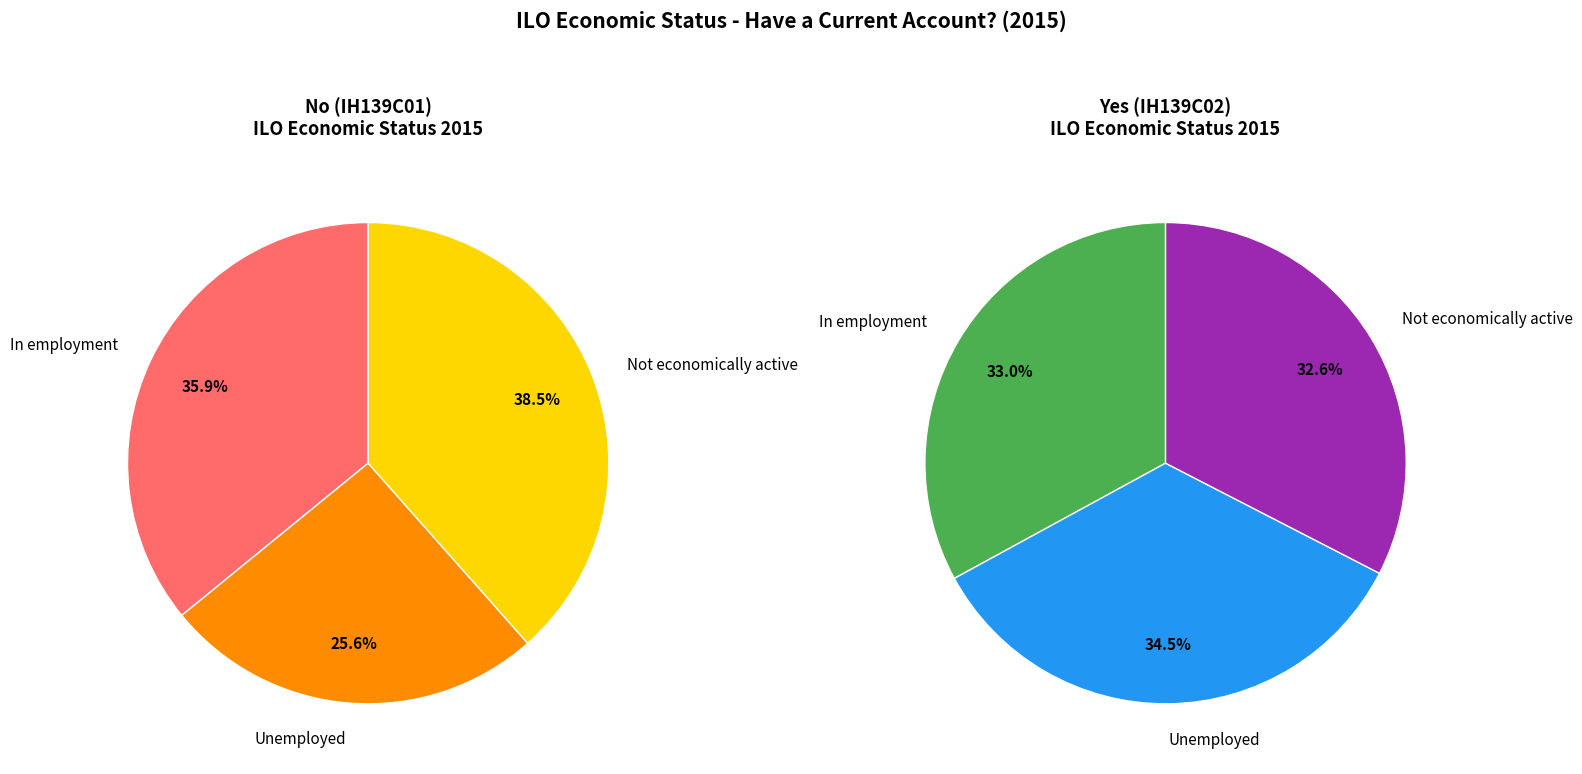

Do Unemployed and In employment together represent more than half of the pie?

Yes